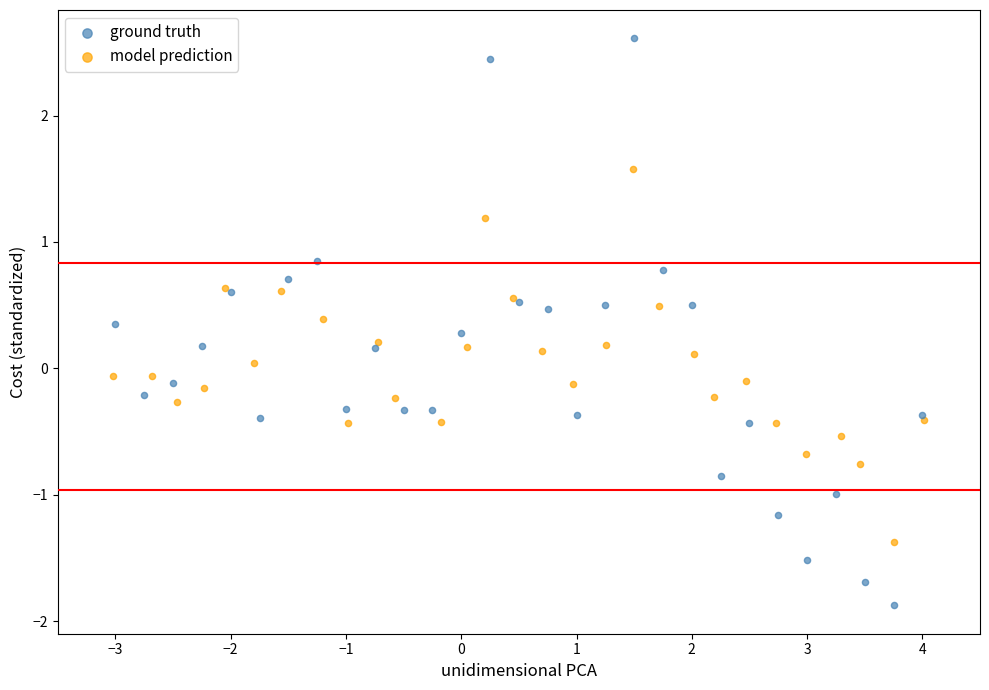

Which series reaches the maximum Y coordinate?

ground truth